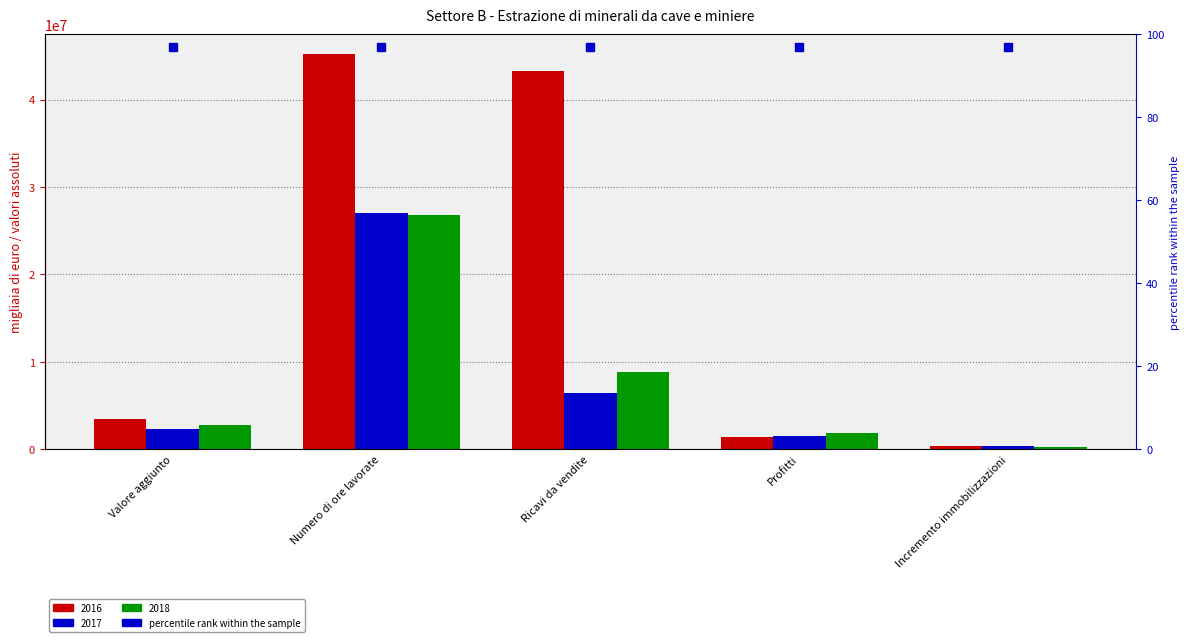

What is the average value of the 2017 series?

7522144